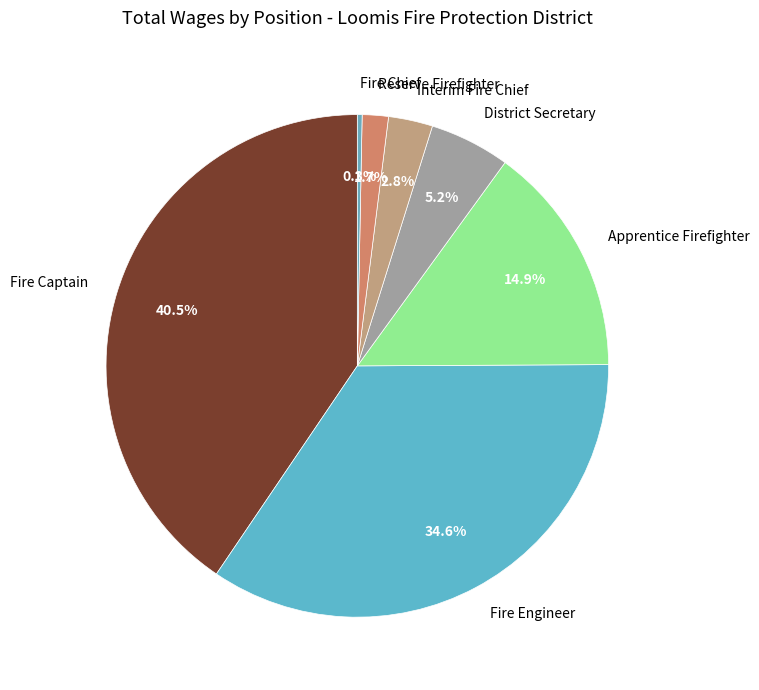

To the nearest percent, what is the difference between the largest and smallest slice percentages?

40%